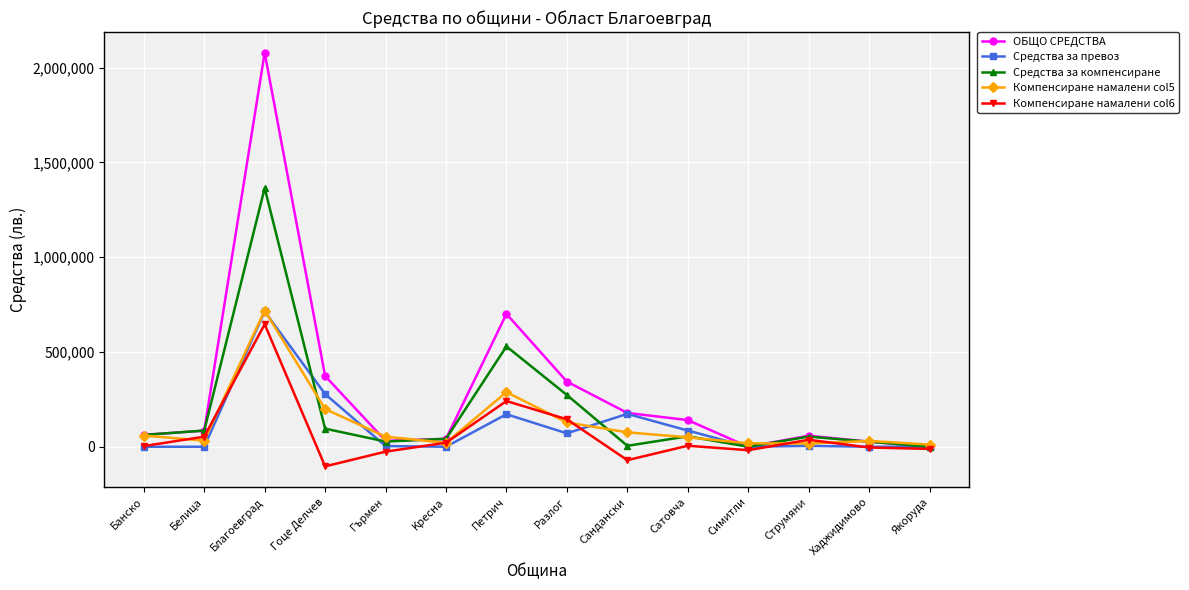

What is the average value of the Средства за превоз series?

107243